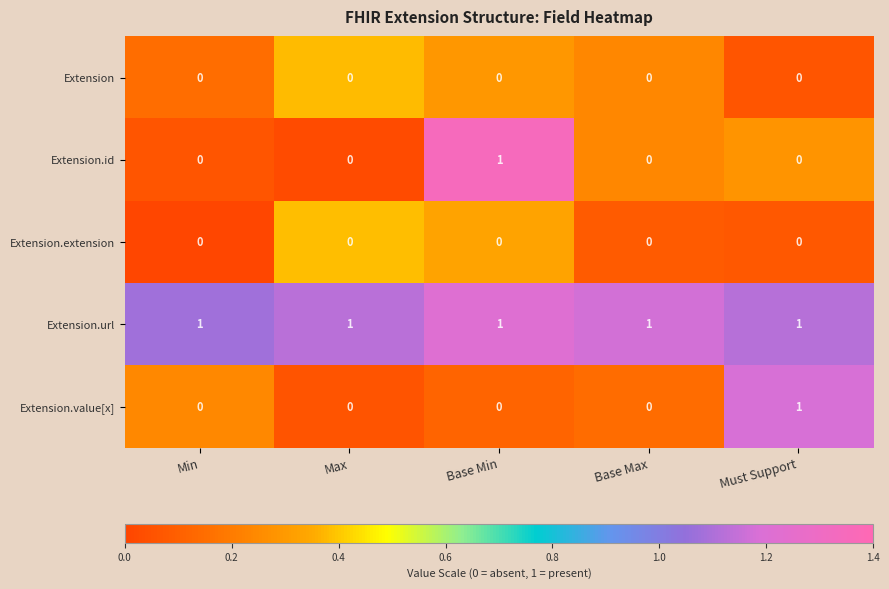

Which series changed the most between Base Min and Base Max?

Extension.id